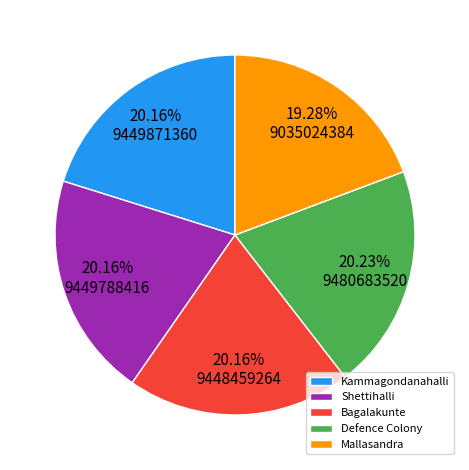

To the nearest percent, what percentage of the pie is Shettihalli?

20%